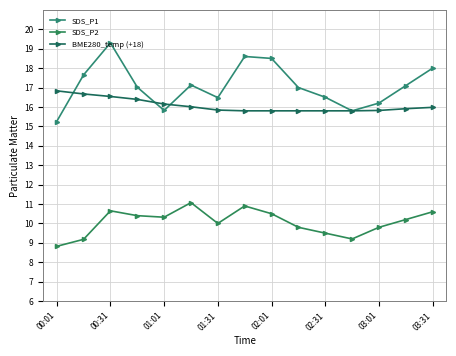

How many lines are shown in the chart?

3